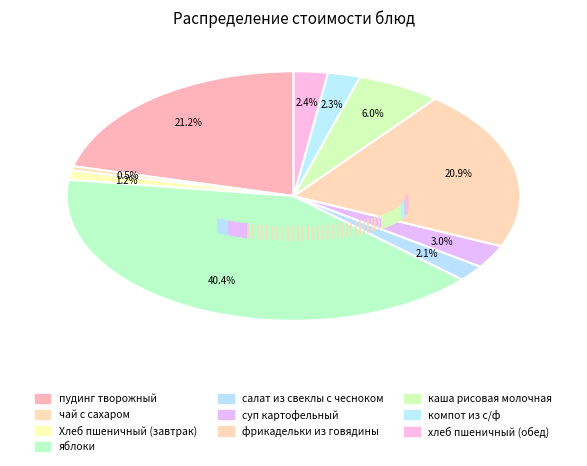

To the nearest percent, what percentage of the pie is яблоки?

40%